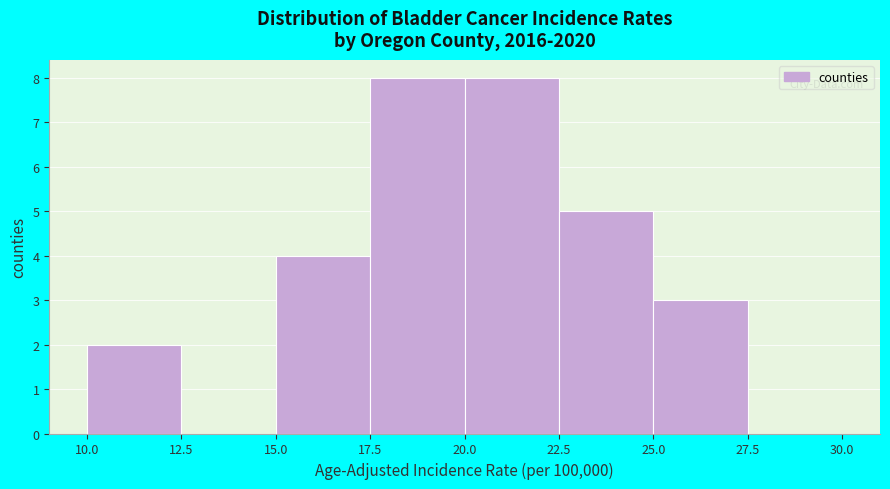

Reading left to right, transcribe this chart: for each bar, give the range it covers on the x-axis and its height. The values are not printed on the chart, so give them approximately, as read against the axis.

10.0 to 12.5: 2
12.5 to 15.0: 0
15.0 to 17.5: 4
17.5 to 20.0: 8
20.0 to 22.5: 8
22.5 to 25.0: 5
25.0 to 27.5: 3
27.5 to 30.0: 0